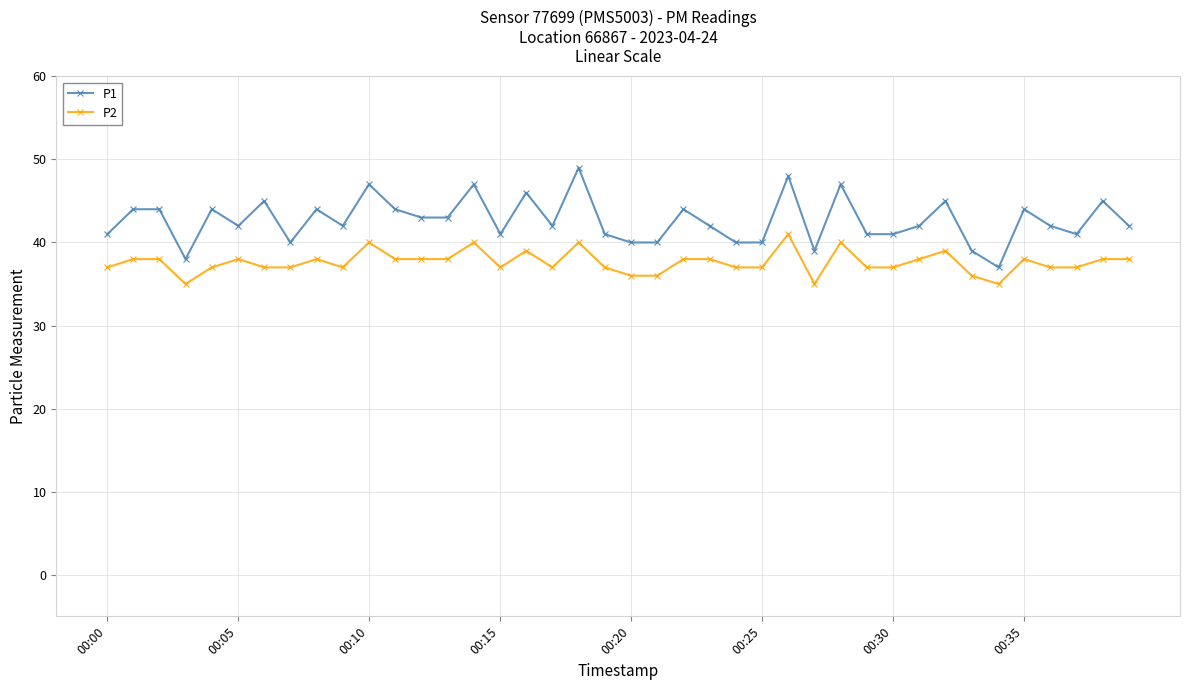

What are all the series names shown in the legend?

P1, P2